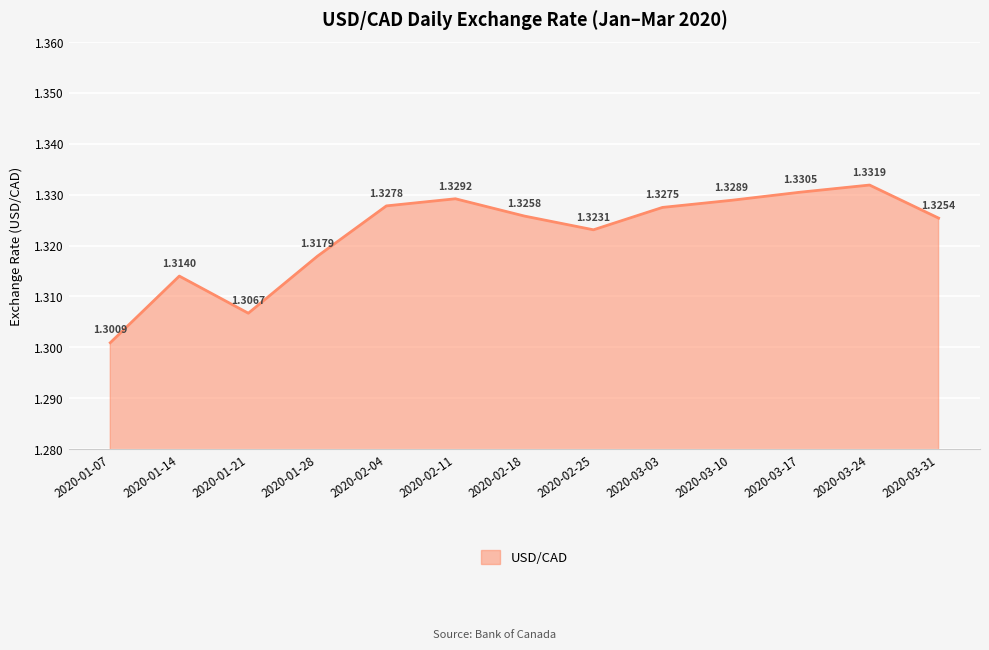

List the labels in order of value, largest first.

2020-03-24, 2020-03-17, 2020-02-11, 2020-03-10, 2020-02-04, 2020-03-03, 2020-02-18, 2020-03-31, 2020-02-25, 2020-01-28, 2020-01-14, 2020-01-21, 2020-01-07